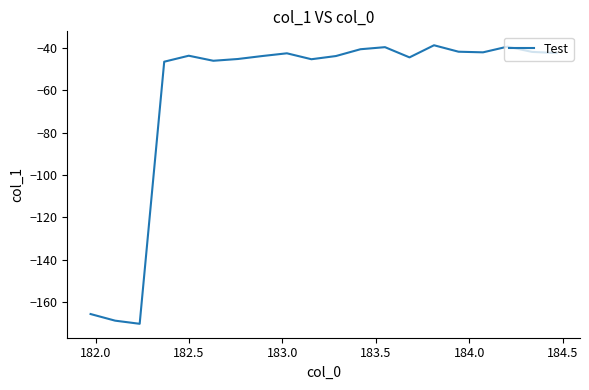

What is the greatest value displayed?

-38.6